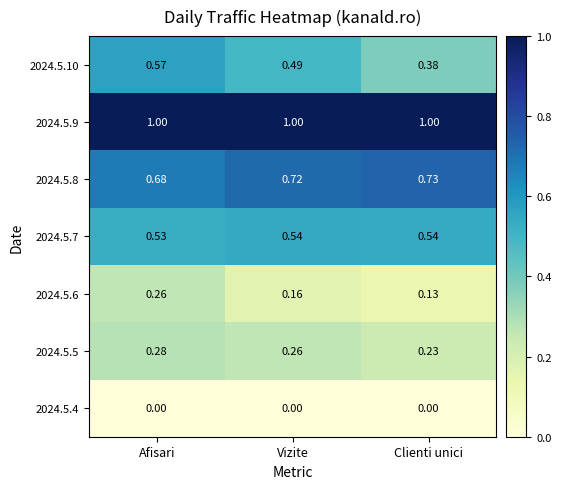

How many data points does each series have?

3